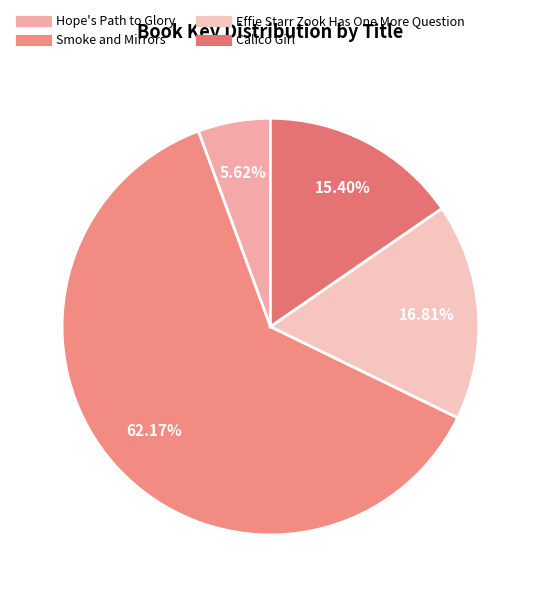

The Calico Girl slice represents 21% of the pie. True or false?

False